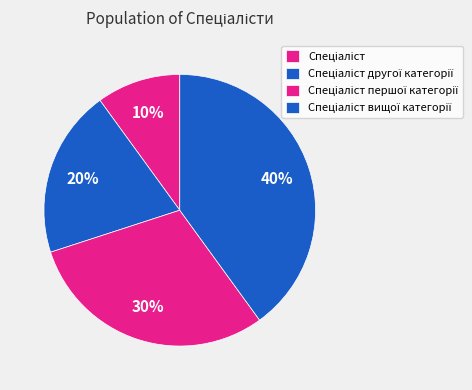

To the nearest percent, what is the difference between the largest and smallest slice percentages?

30%